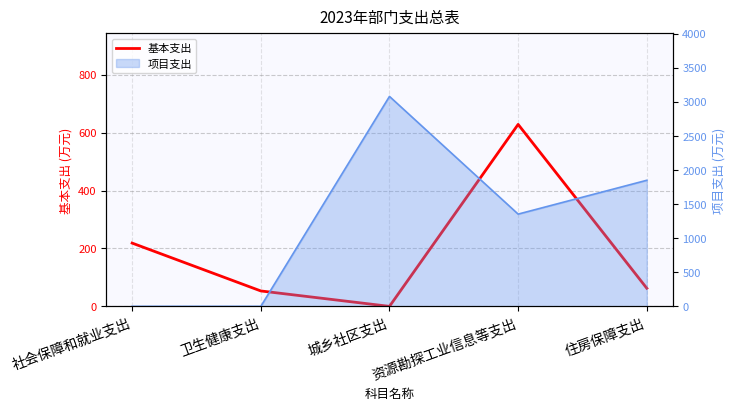

How many values are above zero?

4